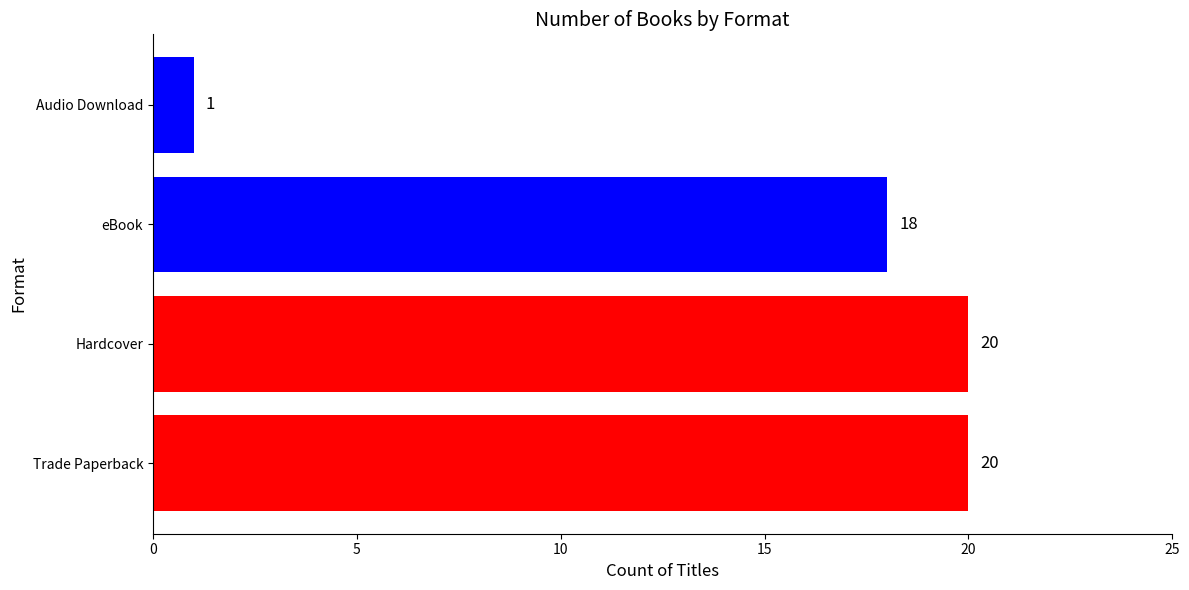

Reading bottom to top, transcribe all the data shown in this chart.

Trade Paperback=20	Hardcover=20	eBook=18	Audio Download=1